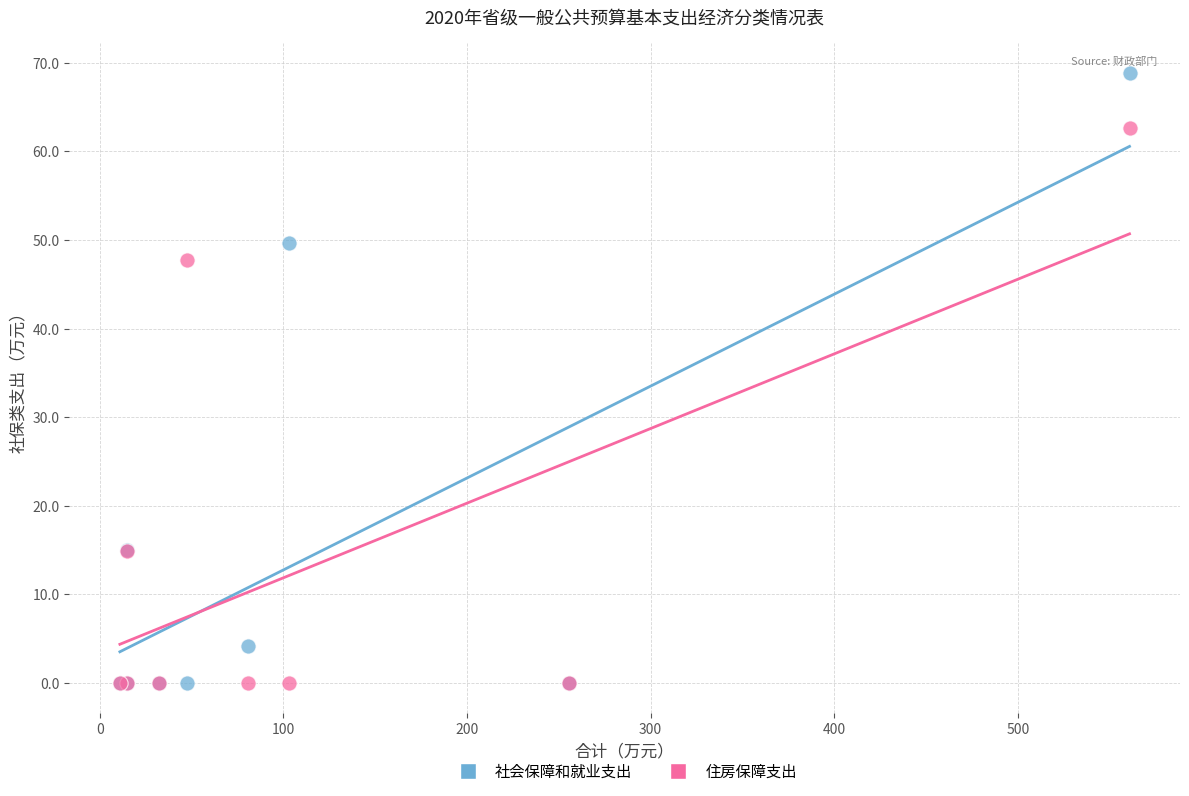

Which series reaches the maximum Y coordinate?

社会保障和就业支出